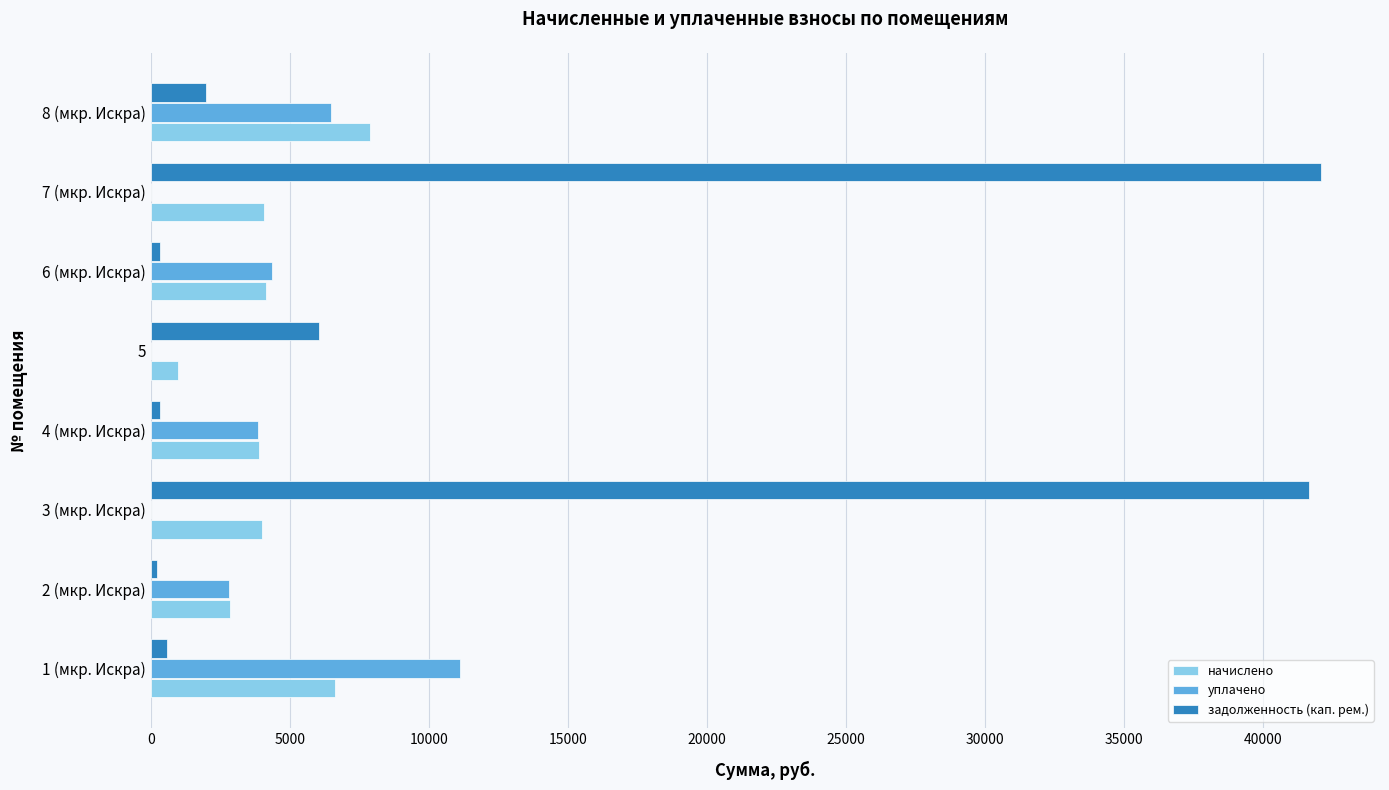

What is the sum of all уплачено values?

28655.0